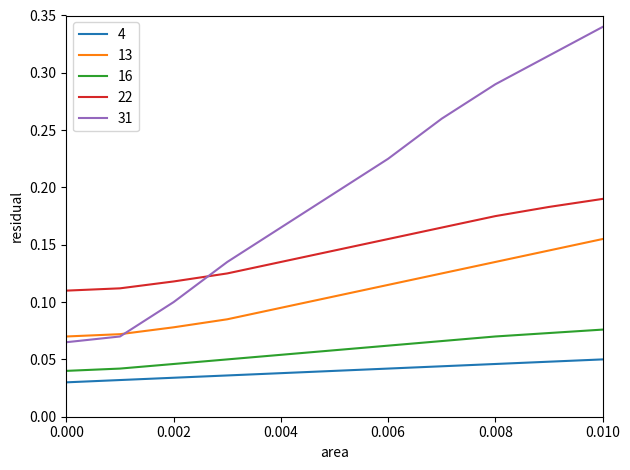

Which series has the widest spread of values?

31